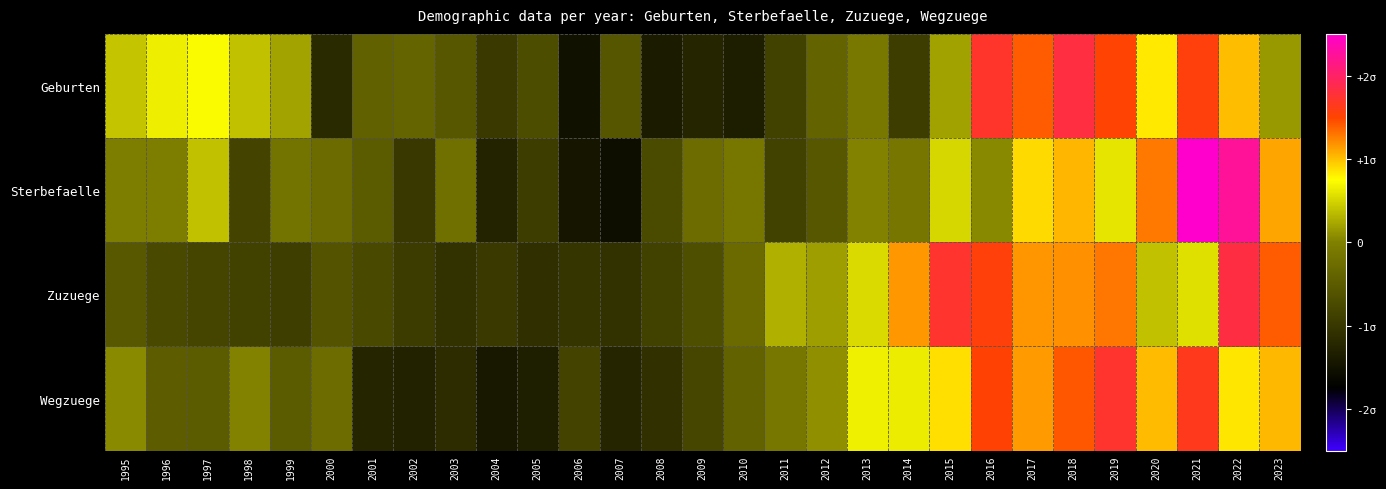

Which series has the largest total across all categories?

Zuzuege